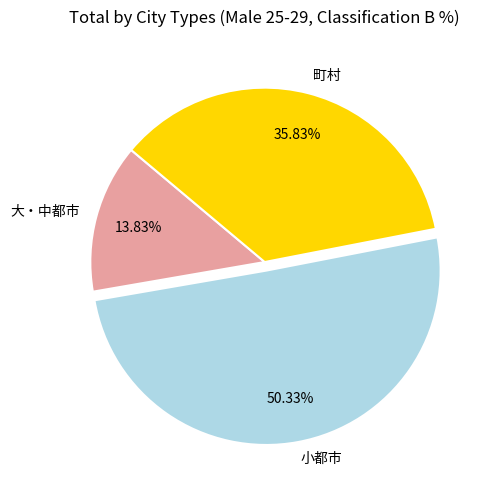

To the nearest percent, what is the average slice percentage?

33%